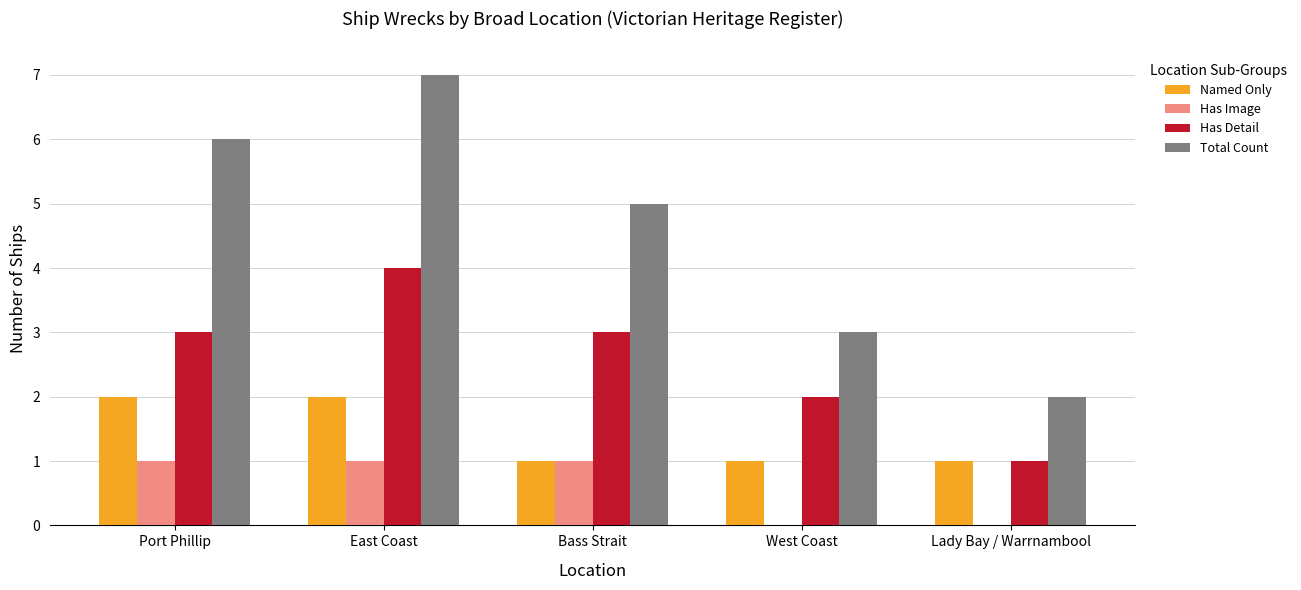

How many categories are shown in the chart?

5